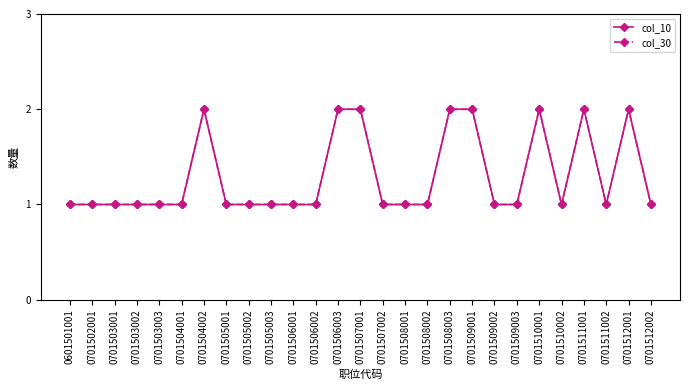

True or false: col_30 and col_10 intersect in this chart.

False